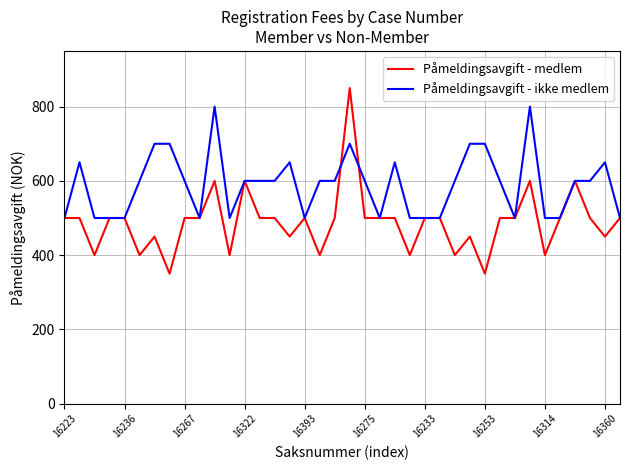

True or false: Påmeldingsavgift - medlem and Påmeldingsavgift - ikke medlem cross at least once.

True